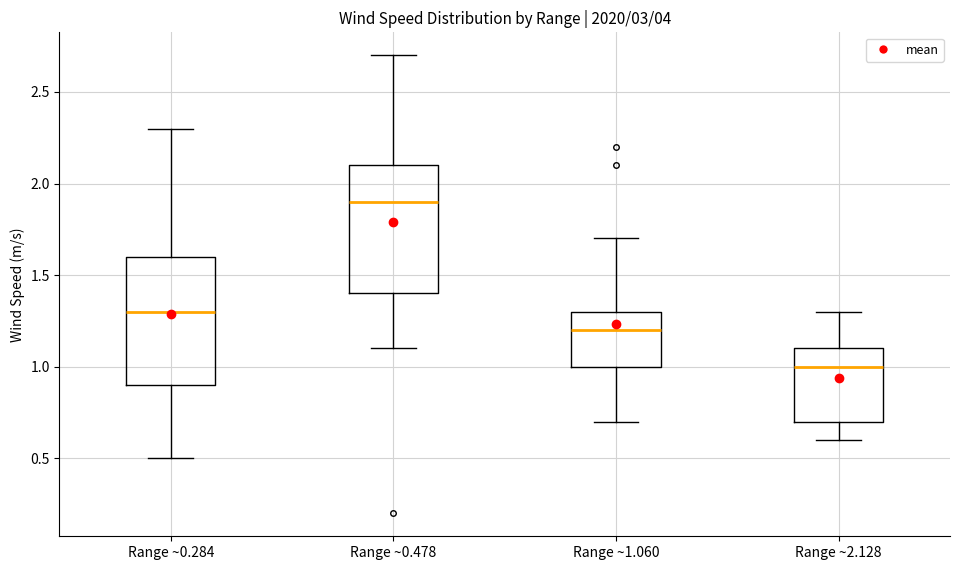

Reading left to right, transcribe this box plot: for each box, give where its median line is, the range the box spans, and where its two whiskers end, as read against the y-axis. The values are not printed on the chart, so give them approximately, as read against the axis.

Range ~0.284: median 1.3, box 0.9 to 1.6, whiskers 0.5 to 2.3
Range ~0.478: median 1.9, box 1.4 to 2.1, whiskers 1.1 to 2.7
Range ~1.060: median 1.2, box 1.0 to 1.3, whiskers 0.7 to 1.7
Range ~2.128: median 1.0, box 0.7 to 1.1, whiskers 0.6 to 1.3